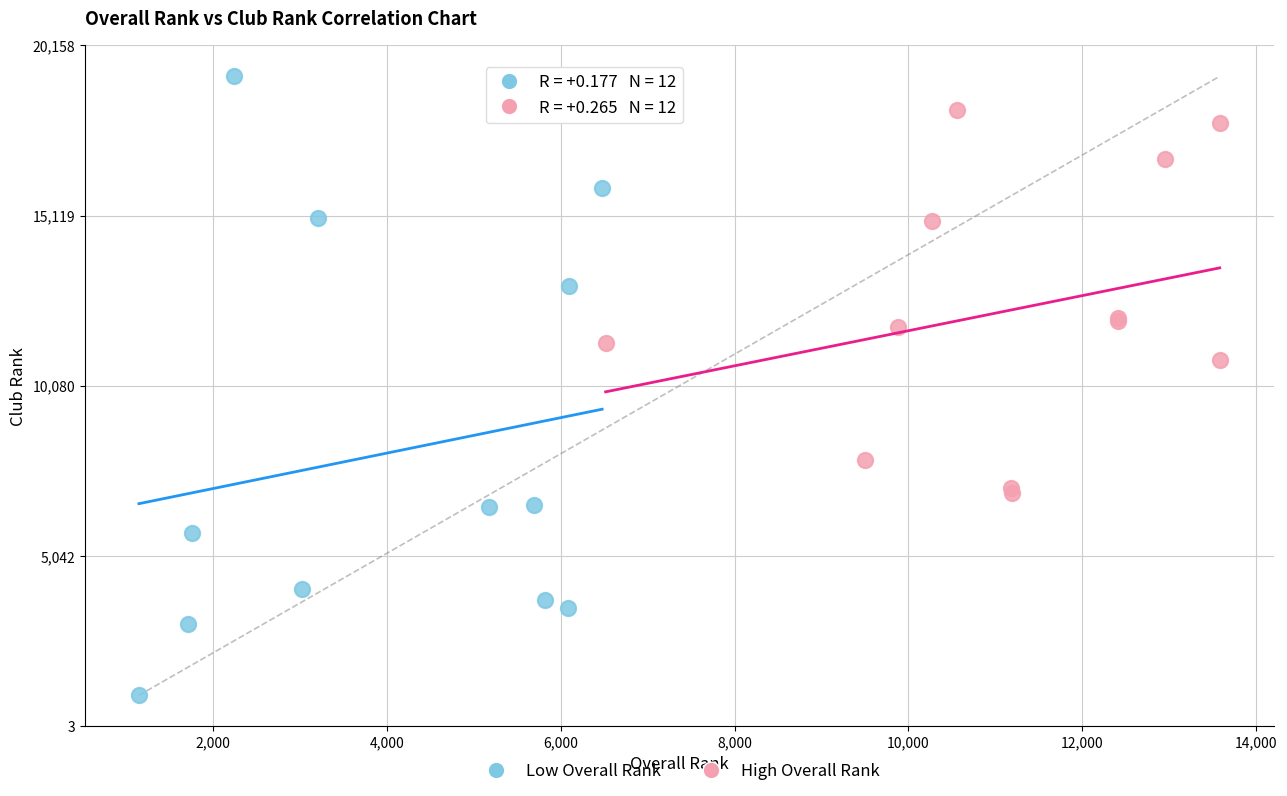

Which series reaches the maximum Y coordinate?

Low Overall Rank